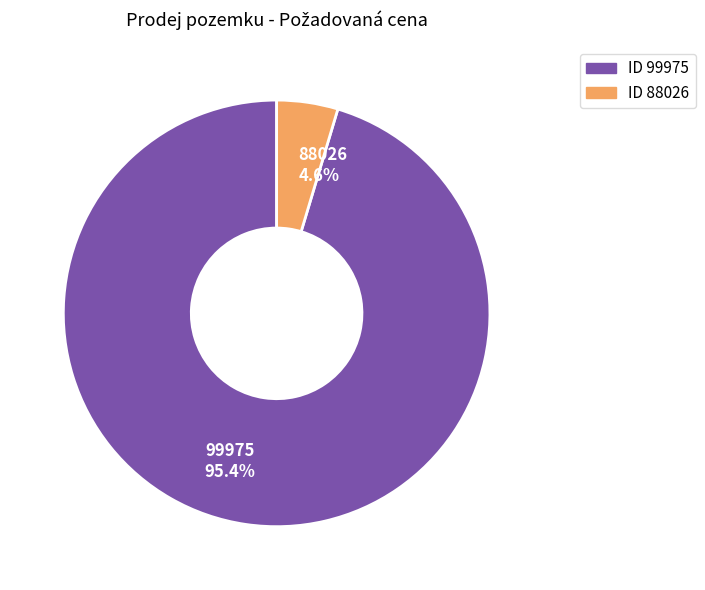

Between 99975 and 88026, which is larger?

99975